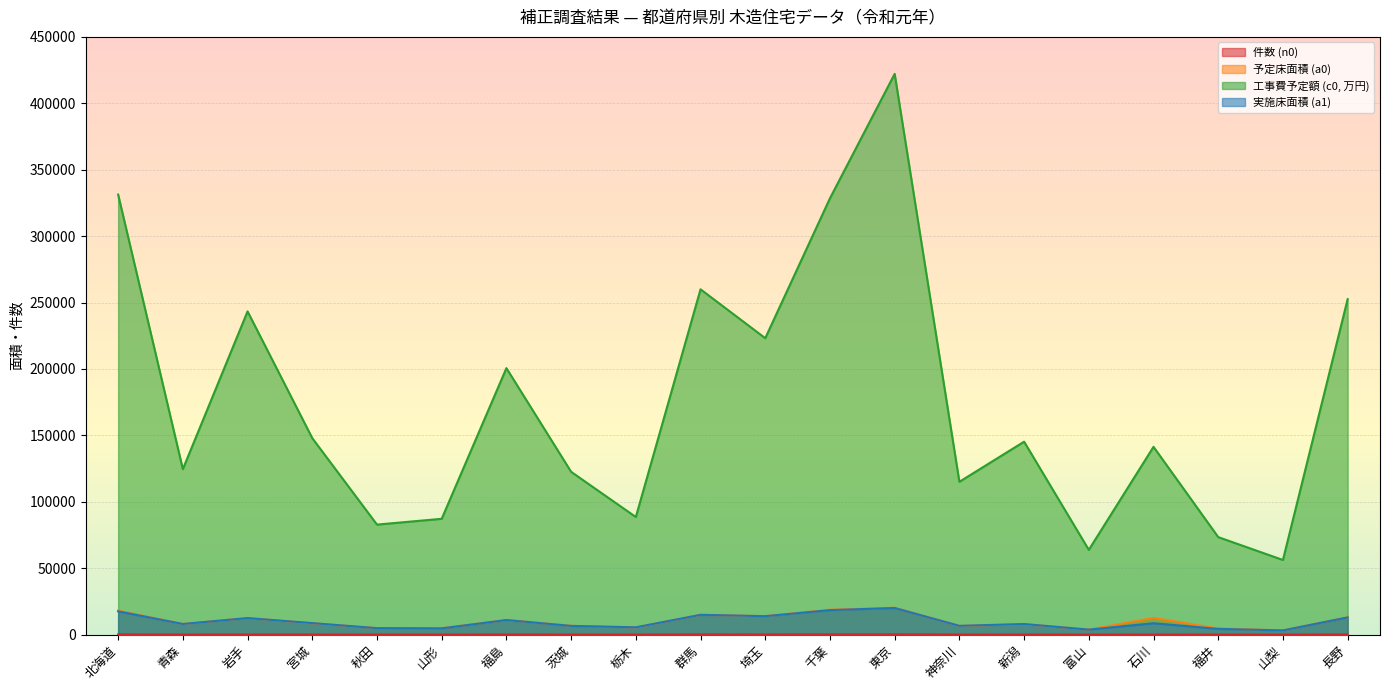

What is the label of the 8th point from the right?

東京